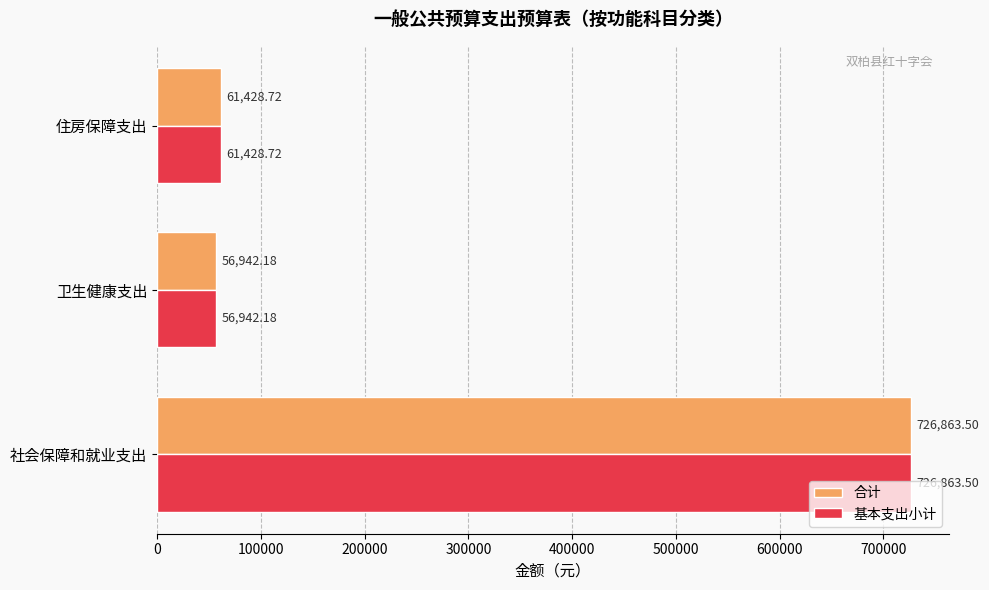

What is the average value of the 合计 series?

281744.8